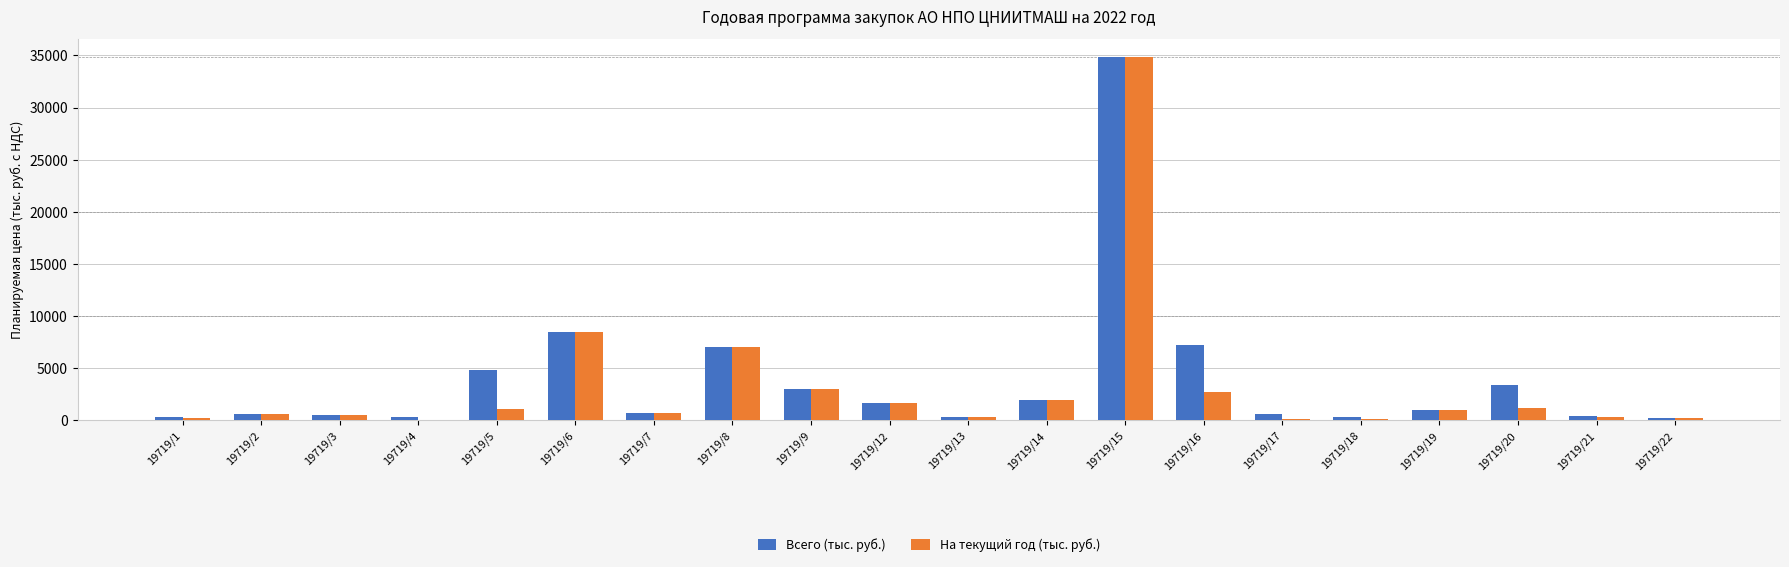

What is the greatest value displayed?

34800.0